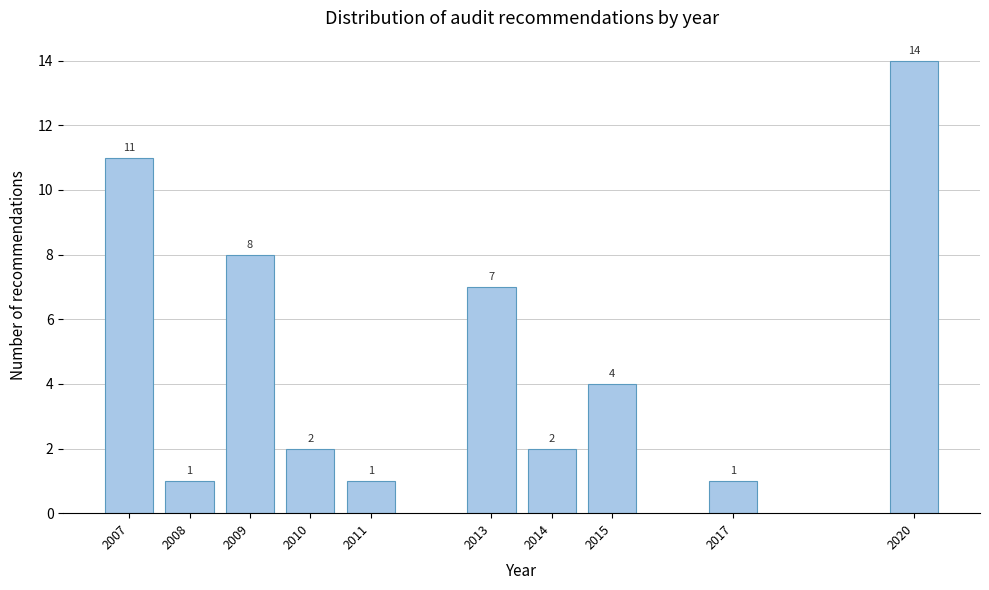

Reading left to right, what are all the values shown in this chart?

11	1	8	2	1	7	2	4	1	14